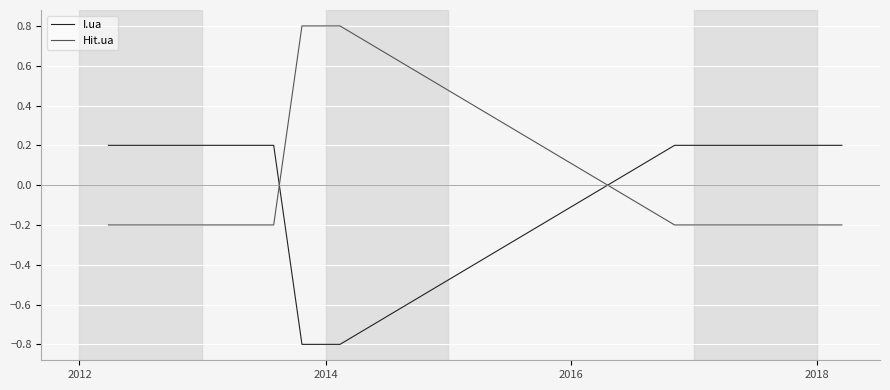

What is the highest value of the Hit.ua series?

0.8